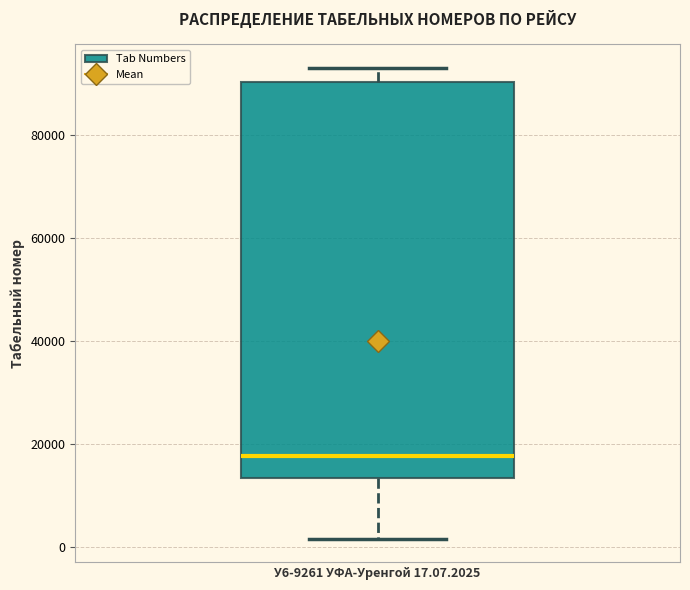

Where is the lower edge of the box for У6-9261 УФА-Уренгой 17.07.2025 on the y-axis? The values are not printed on the chart, so give them approximately, as read against the axis.

14000